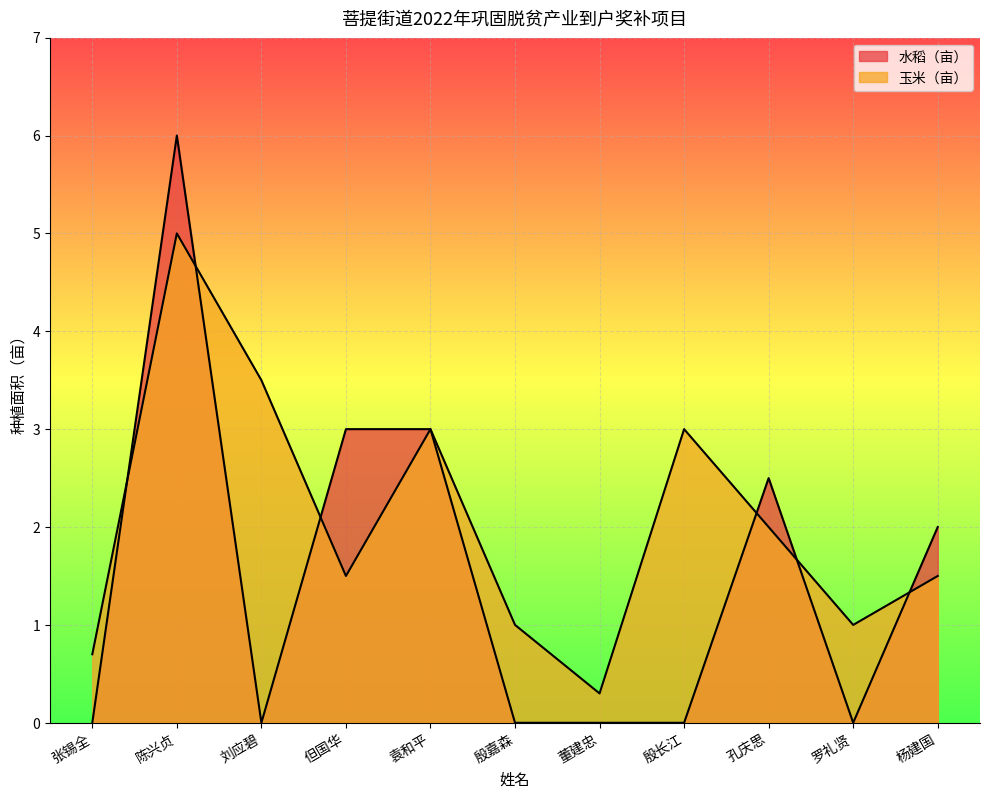

True or false: 水稻（亩） has more than 1 interior local peaks.

True